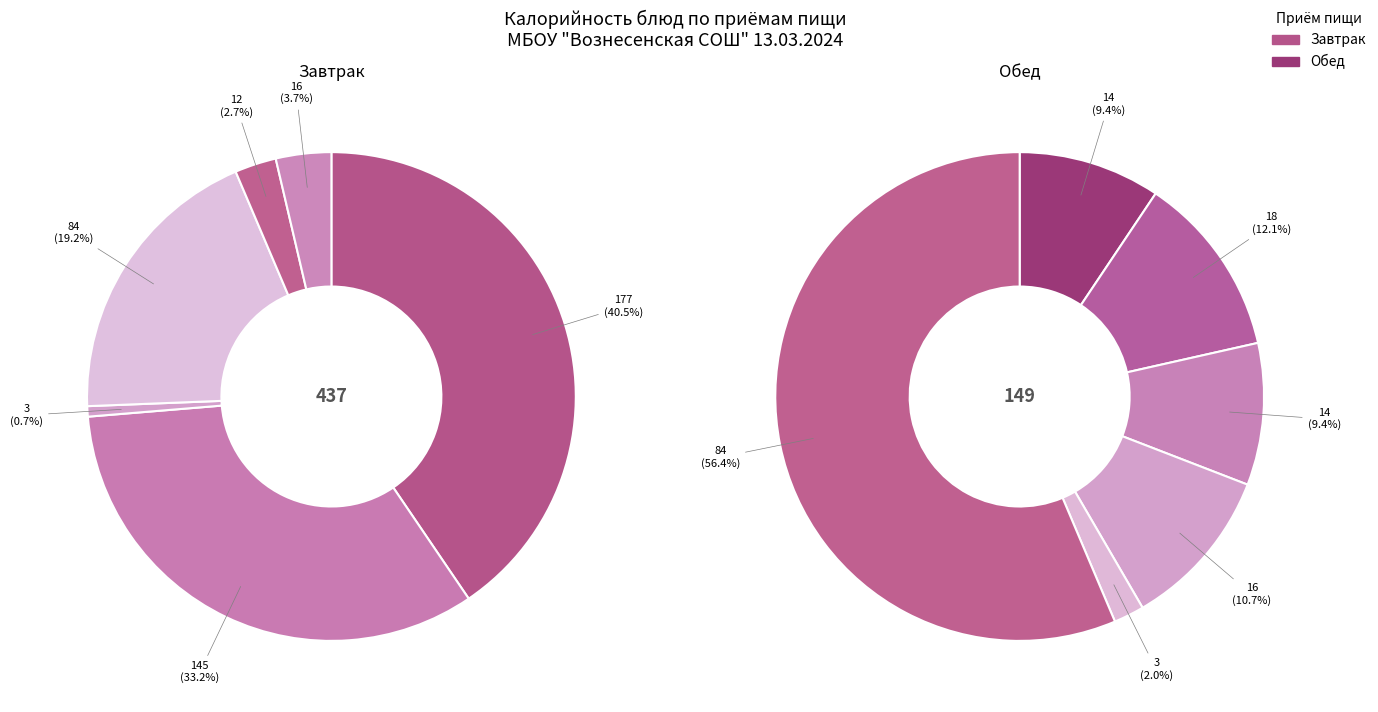

Which slice is the largest?

Макароны отварные с маслом